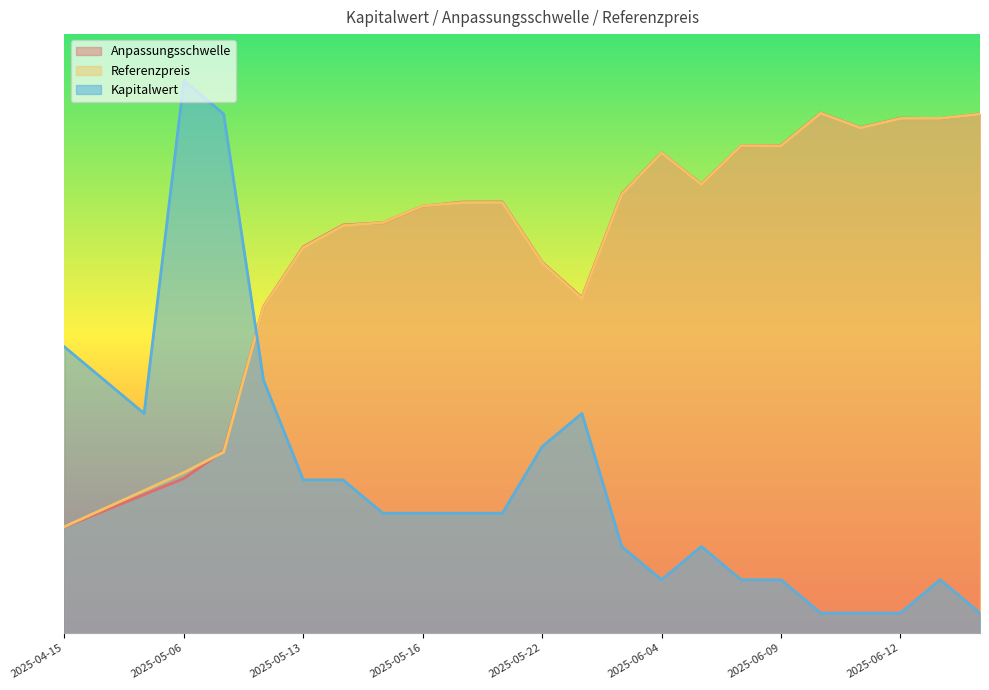

True or false: Anpassungsschwelle has more than 0 interior local peaks.

True